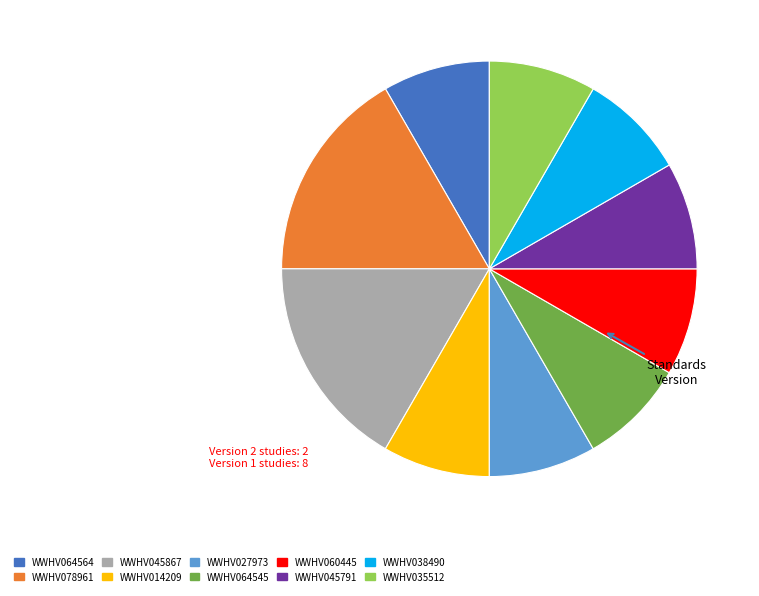

Is the sum of WWHV045791 and WWHV064545 greater than half?

No